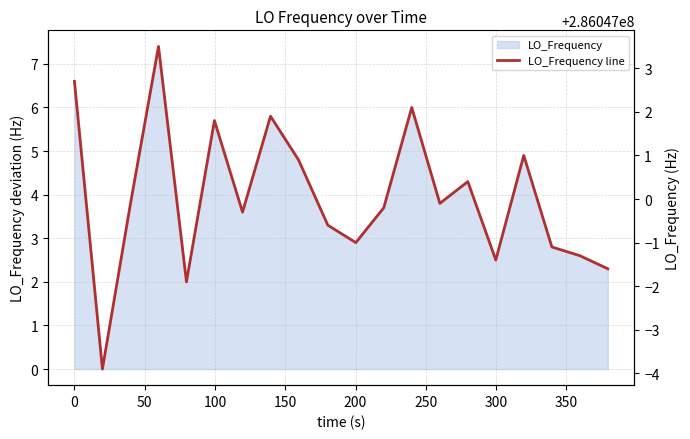

What is the greatest value displayed?

7.4